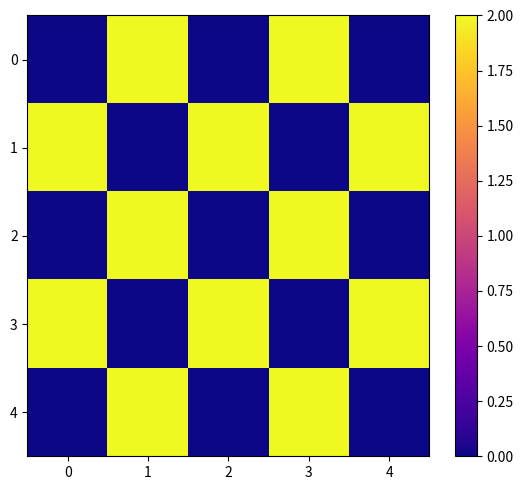

At which category is the sum across all series the highest?

1